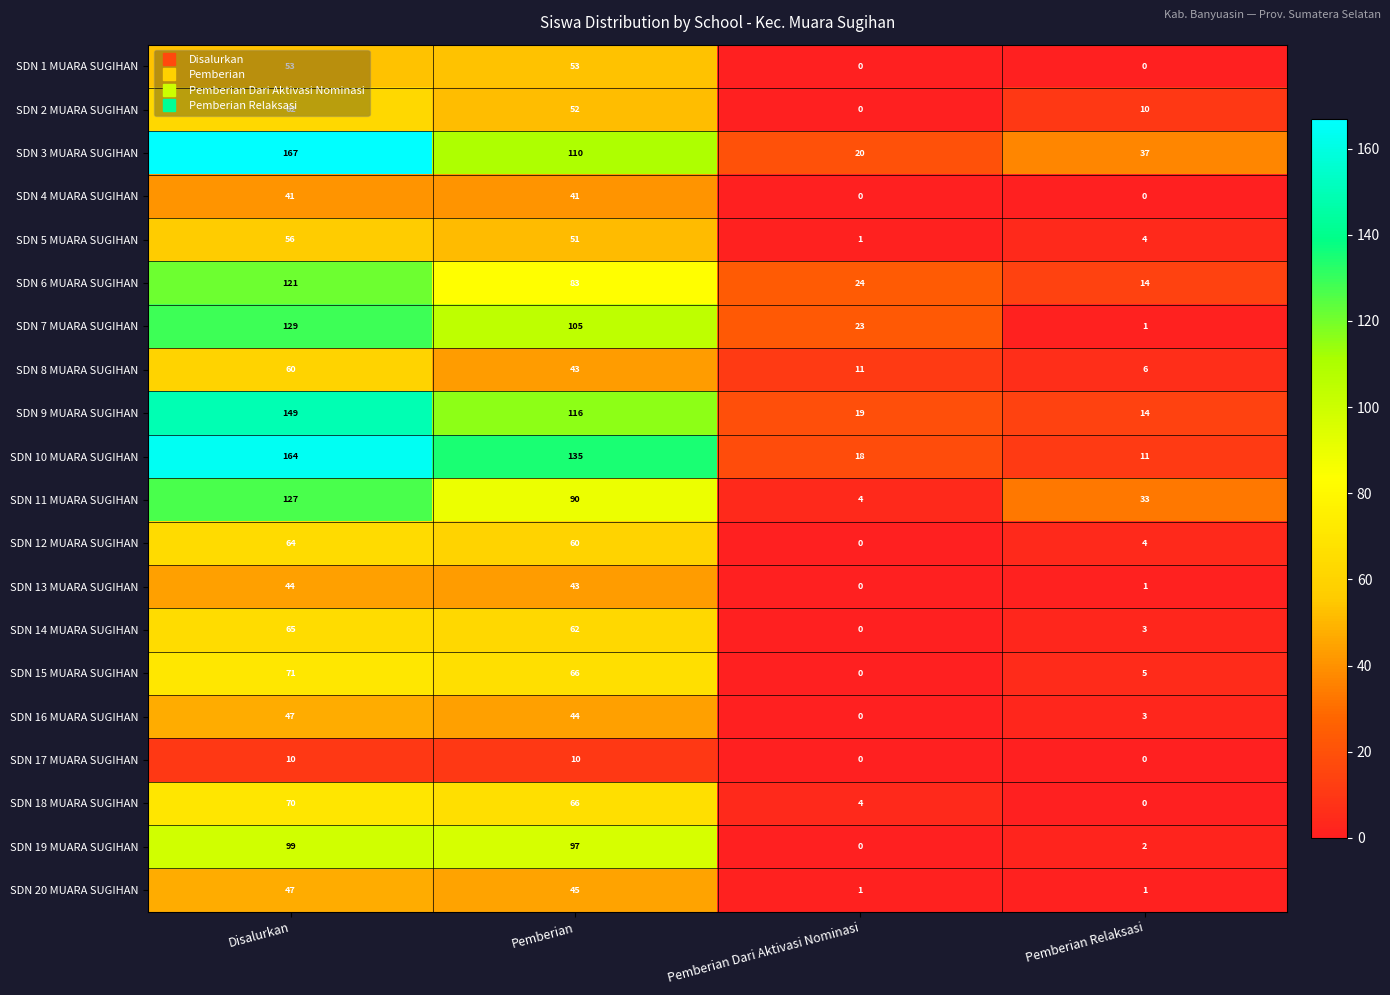

Count the SDN 1 MUARA SUGIHAN values in the range 0 to 53.

4